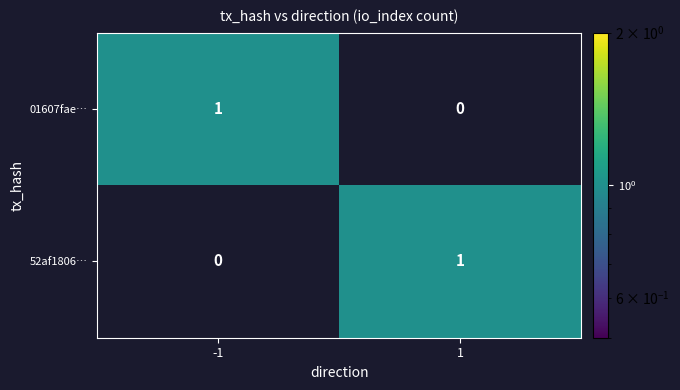

Reading left to right, what are all the values shown in this chart?

01607fae…: 1	0
52af1806…: 0	1